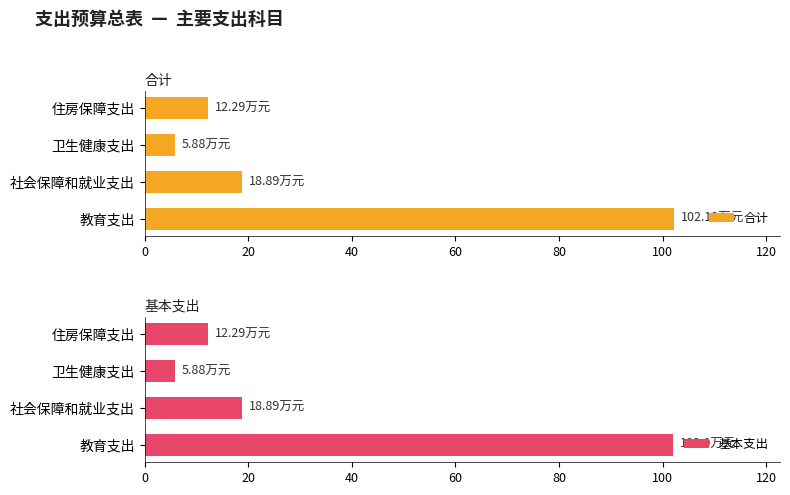

What are all the series names shown in the legend?

合计, 基本支出